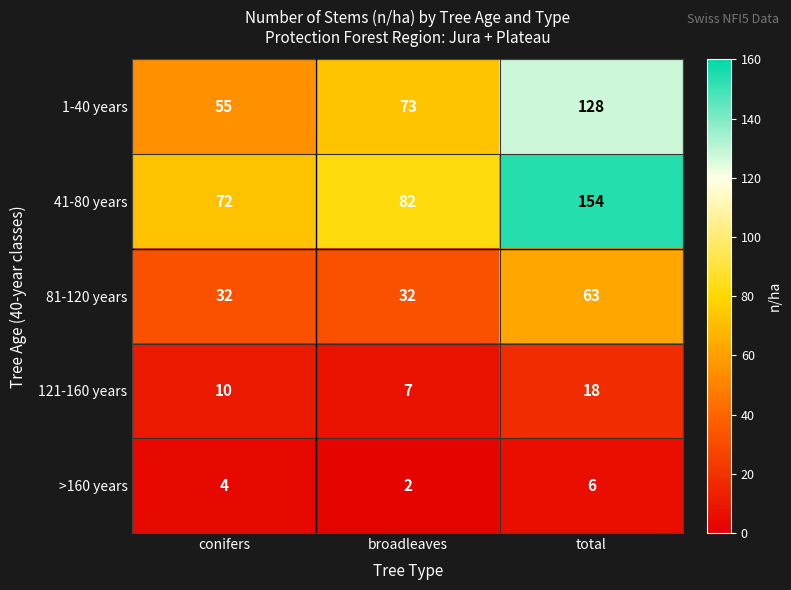

Reading left to right, list all the values displayed in this chart.

1-40 years: 55	73	128
41-80 years: 72	82	154
81-120 years: 32	32	63
121-160 years: 10	7	18
>160 years: 4	2	6